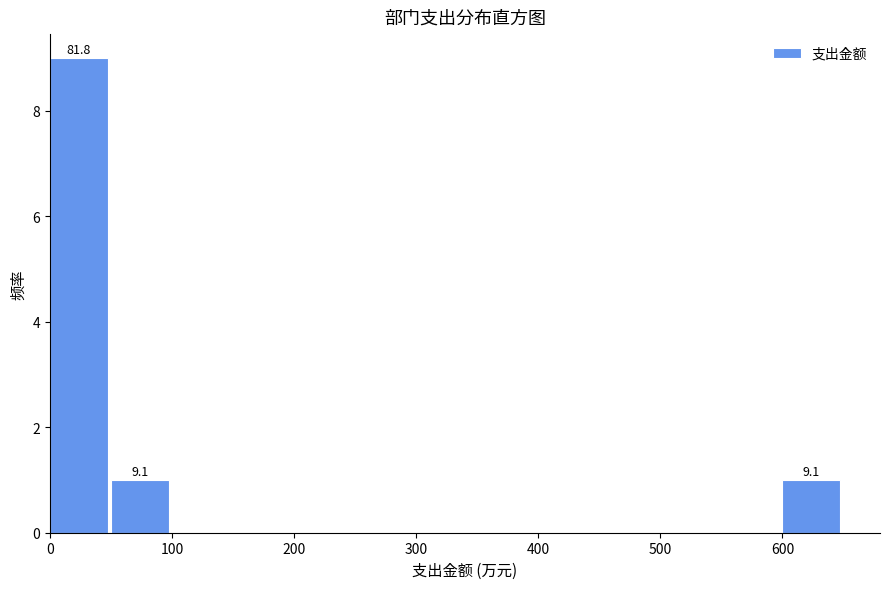

Over which range of the x-axis is the bar tallest?

0 to 50